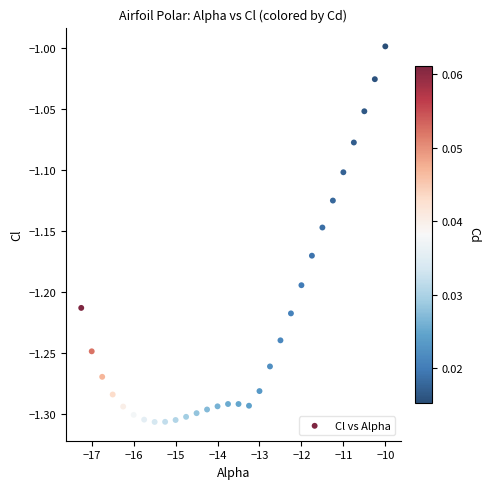

What is the range of Y values (max minus min)?

0.3